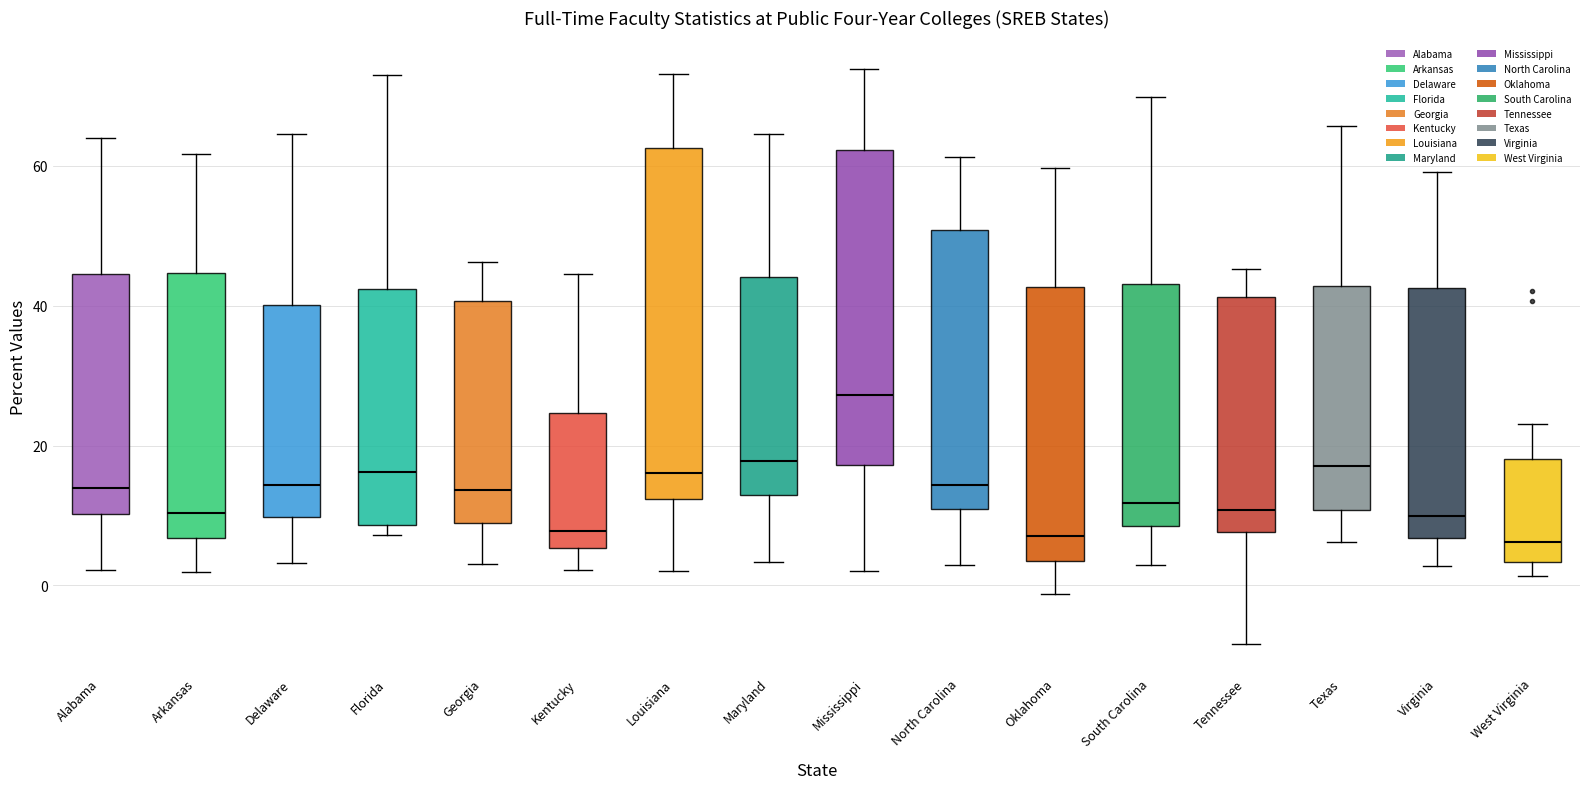

Where does the upper whisker of the box for Texas end on the y-axis? The values are not printed on the chart, so give them approximately, as read against the axis.

66